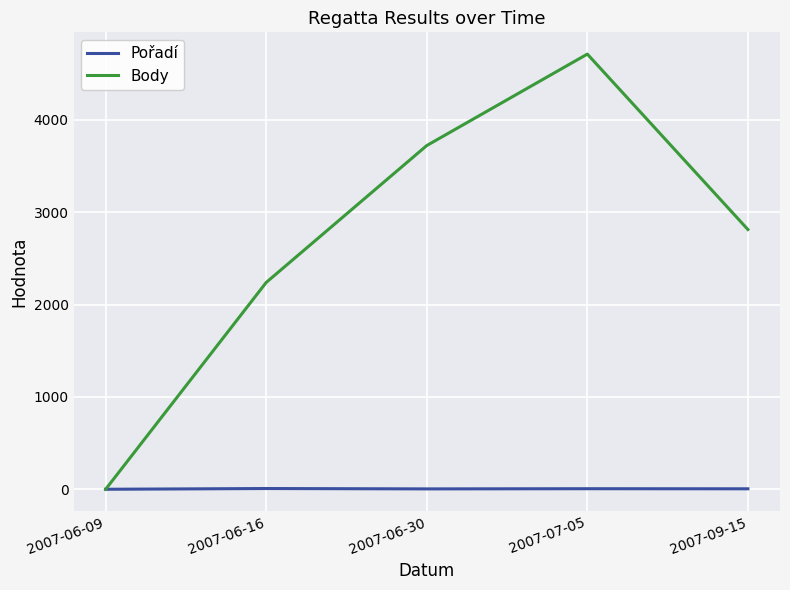

What are all the series names shown in the legend?

Pořadí, Body